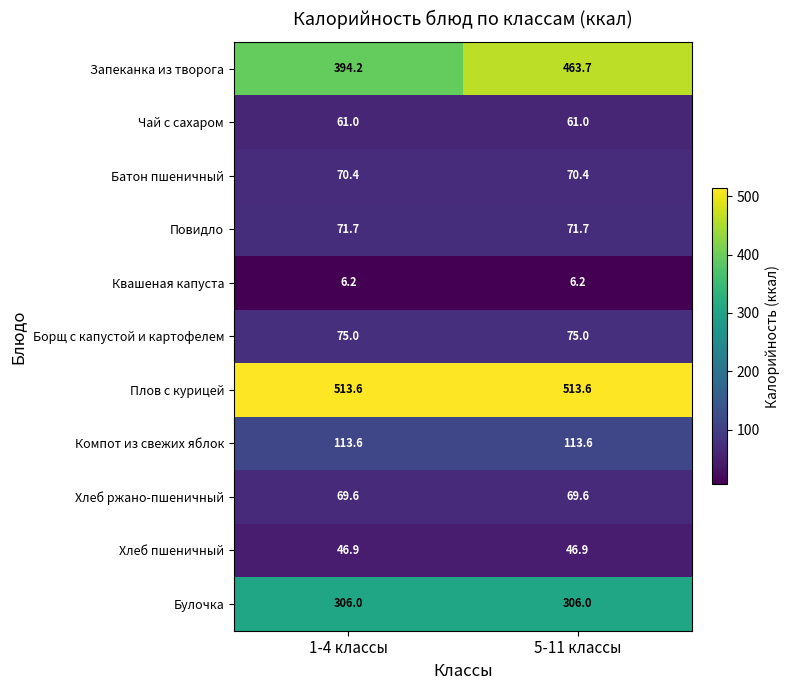

Read the Квашеная капуста value at 5-11 классы.

6.2